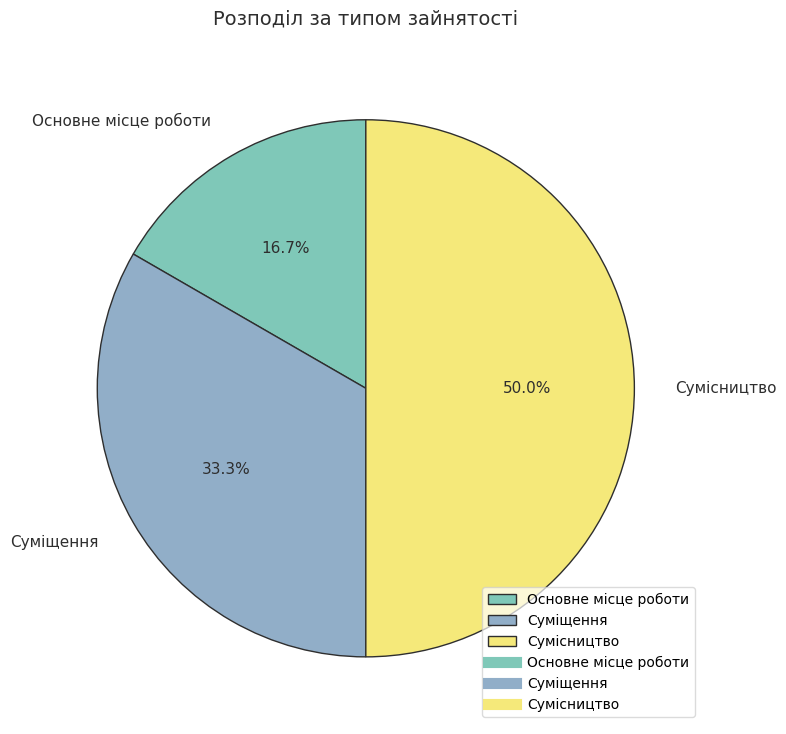

To the nearest percent, what is the combined percentage of Суміщення and Основне місце роботи?

50%